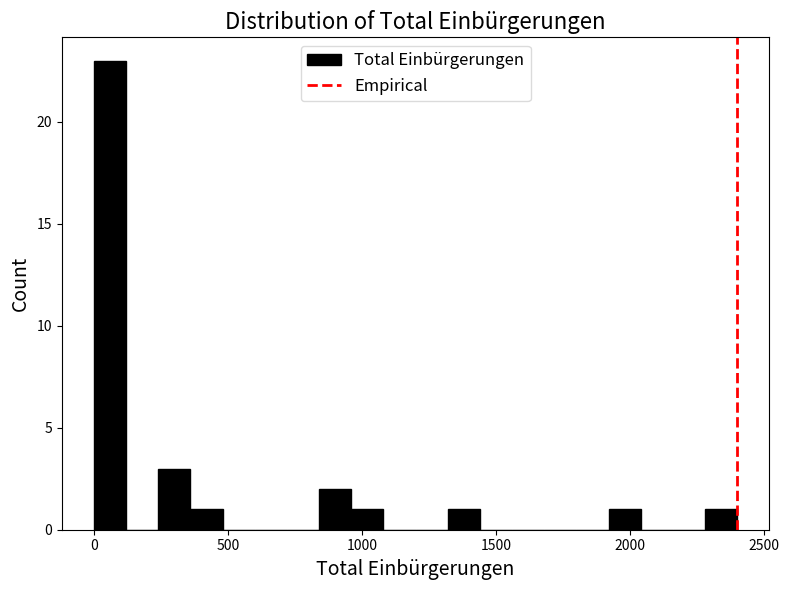

Read against the x-axis, roughly where is the centre of the tallest bar?

50